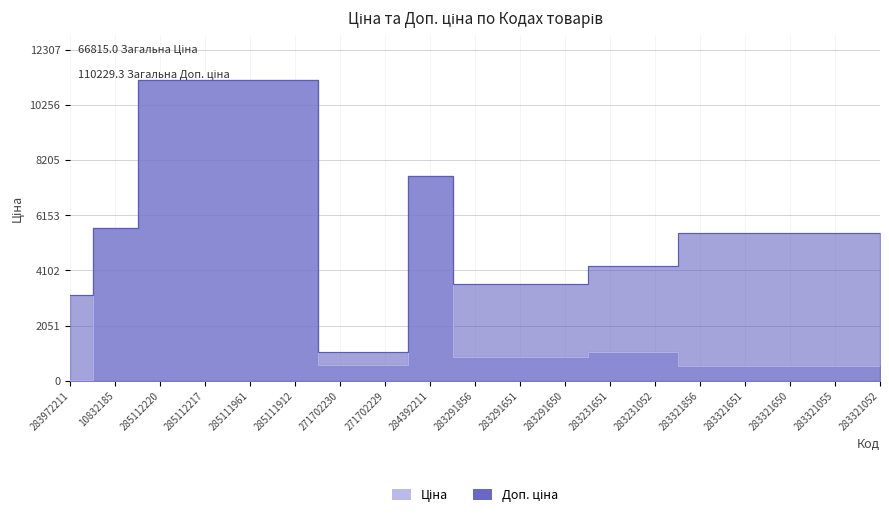

The Ціна series shows 550.6 at 283321055. True or false?

True